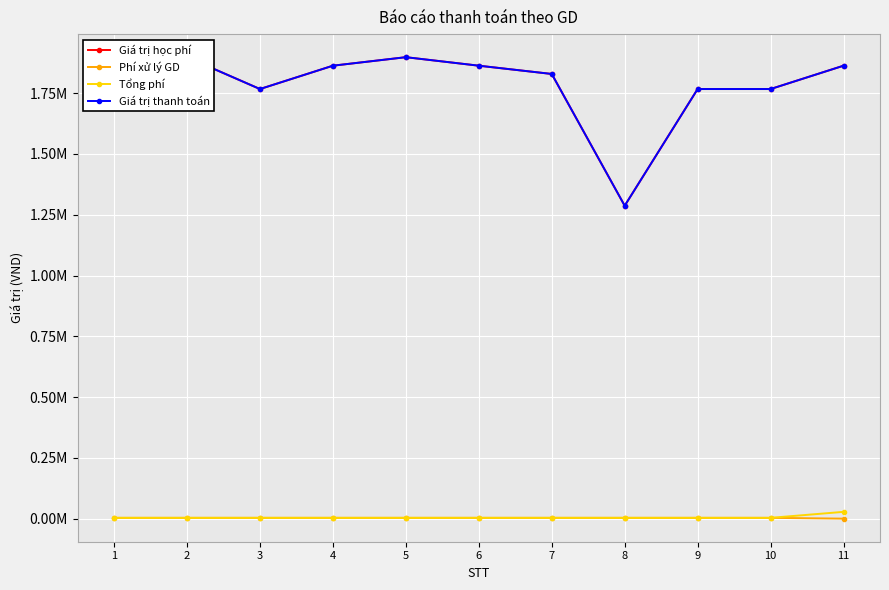

At 4, list the series in order from largest to smallest.

Giá trị học phí, Giá trị thanh toán, Phí xử lý GD, Tổng phí